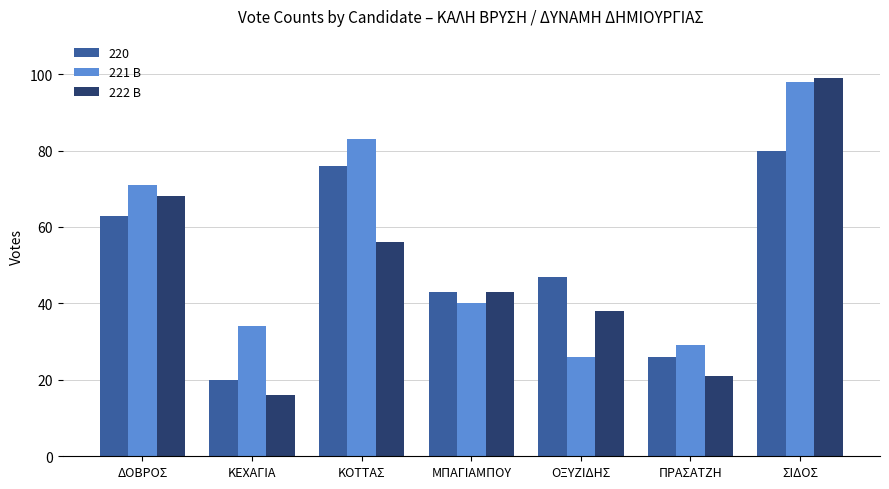

Which series has the largest range (max minus min)?

222 B